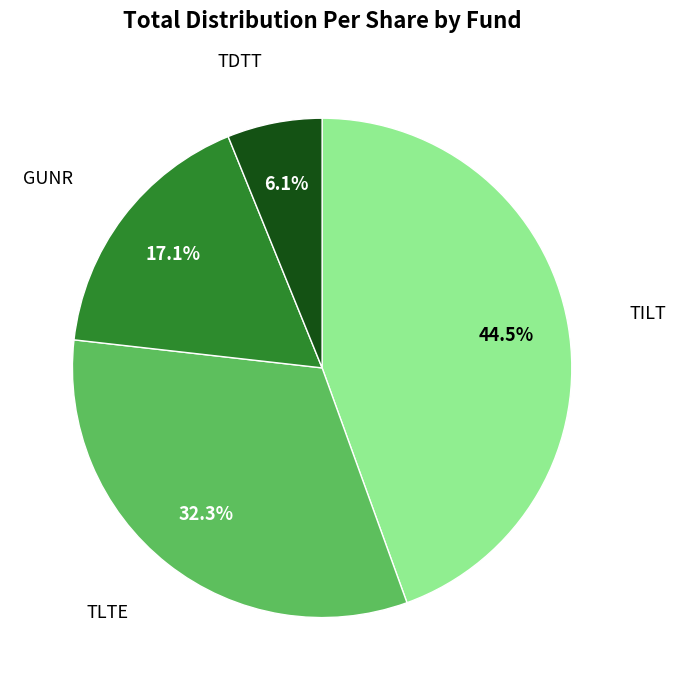

What is the ratio of the value at GUNR to the value at TLTE?

0.5